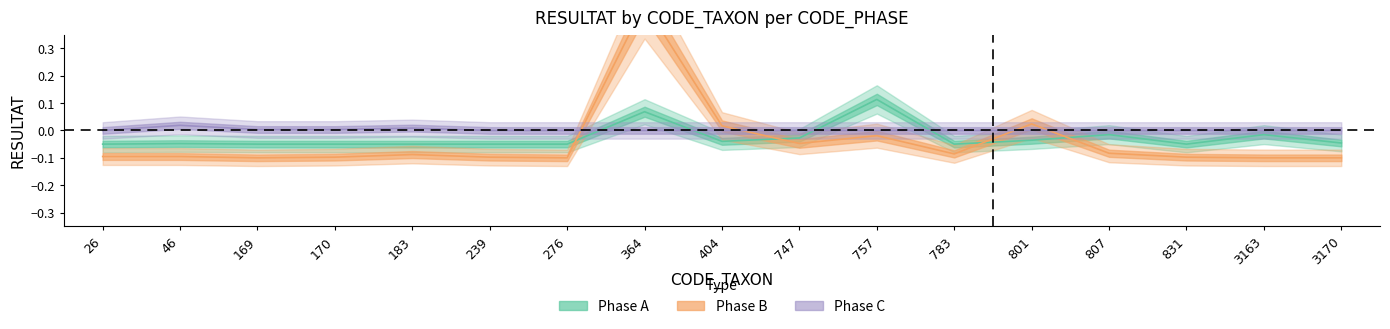

What are all the series names shown in the legend?

phase_A, phase_B, phase_C